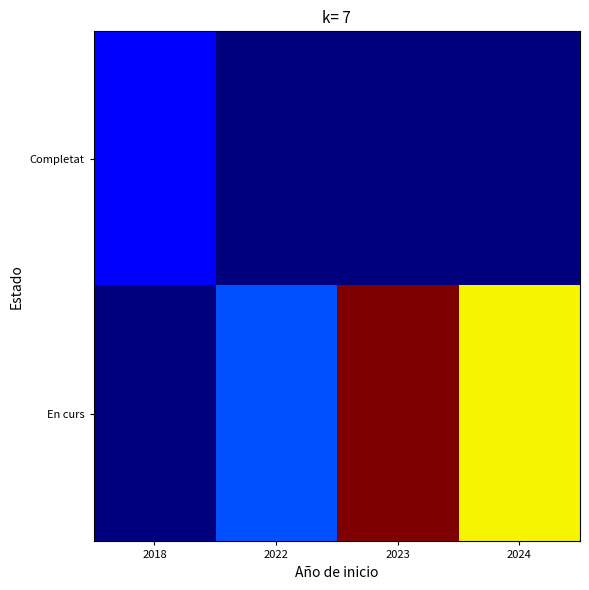

Rank the series at 2022 from highest to lowest value.

En curs, Completat